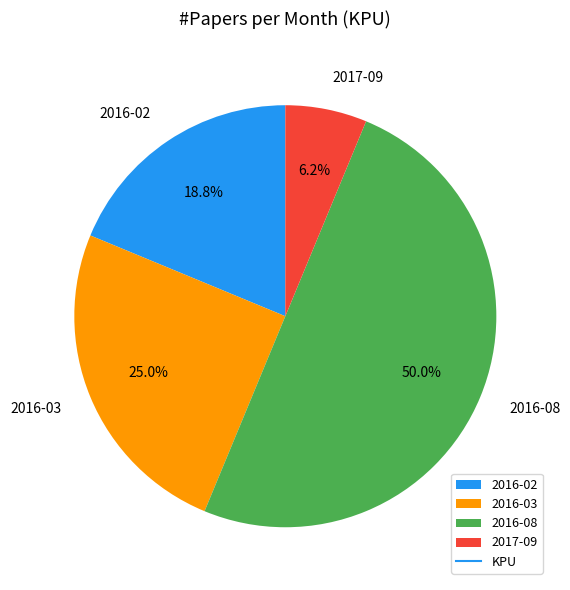

To the nearest percent, what percentage of the pie is 2016-08?

50%